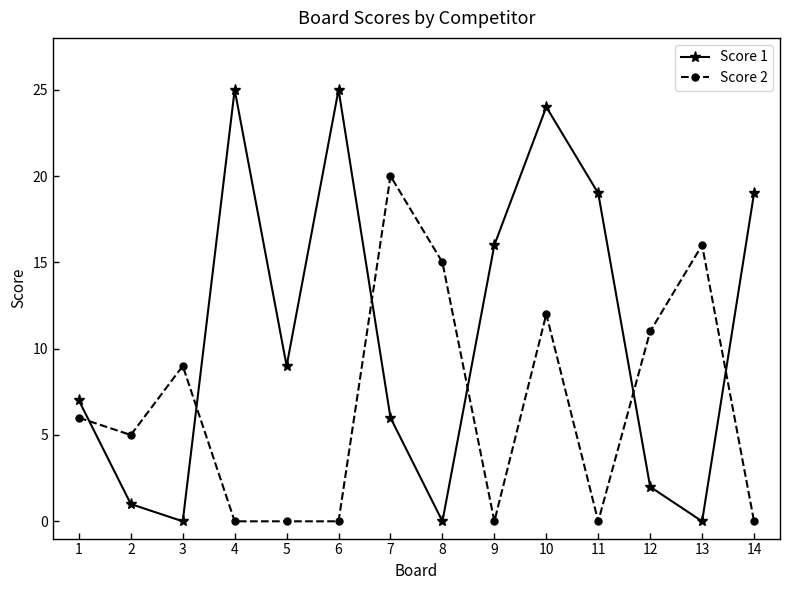

What is the greatest value displayed?

25